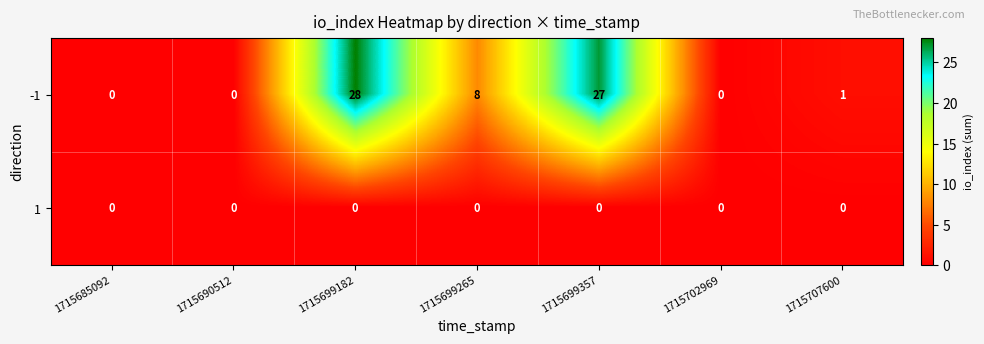

List the series in order of their overall mean, lowest first.

1, -1